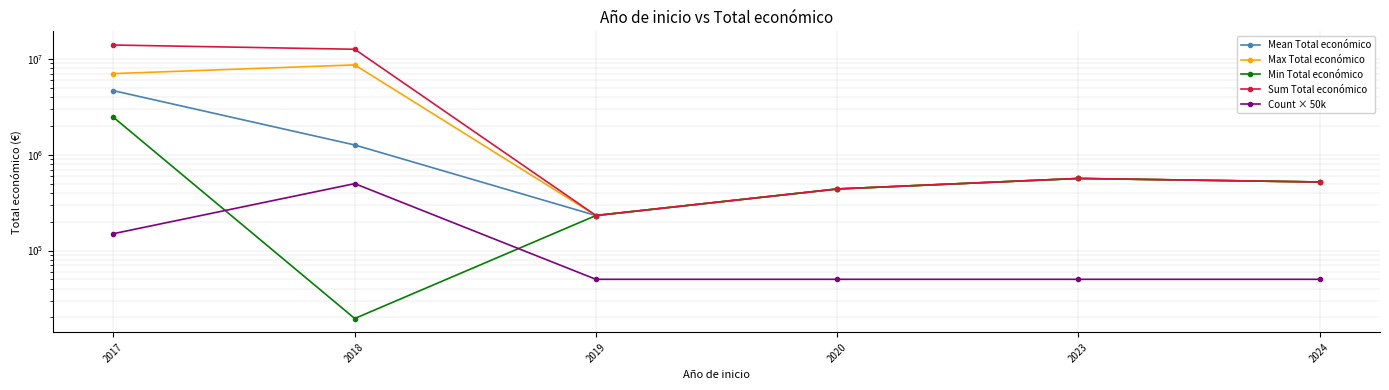

At which label does Sum Total económico first exceed 566298?

2017